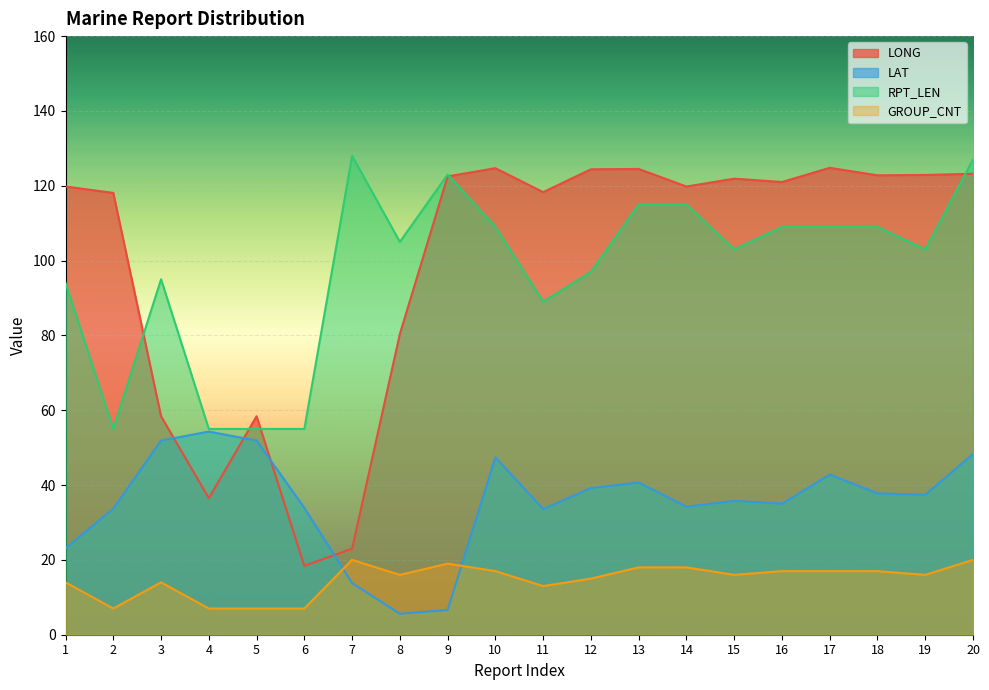

What is the sum of the RPT_LEN values at 20 and 8?

232.0